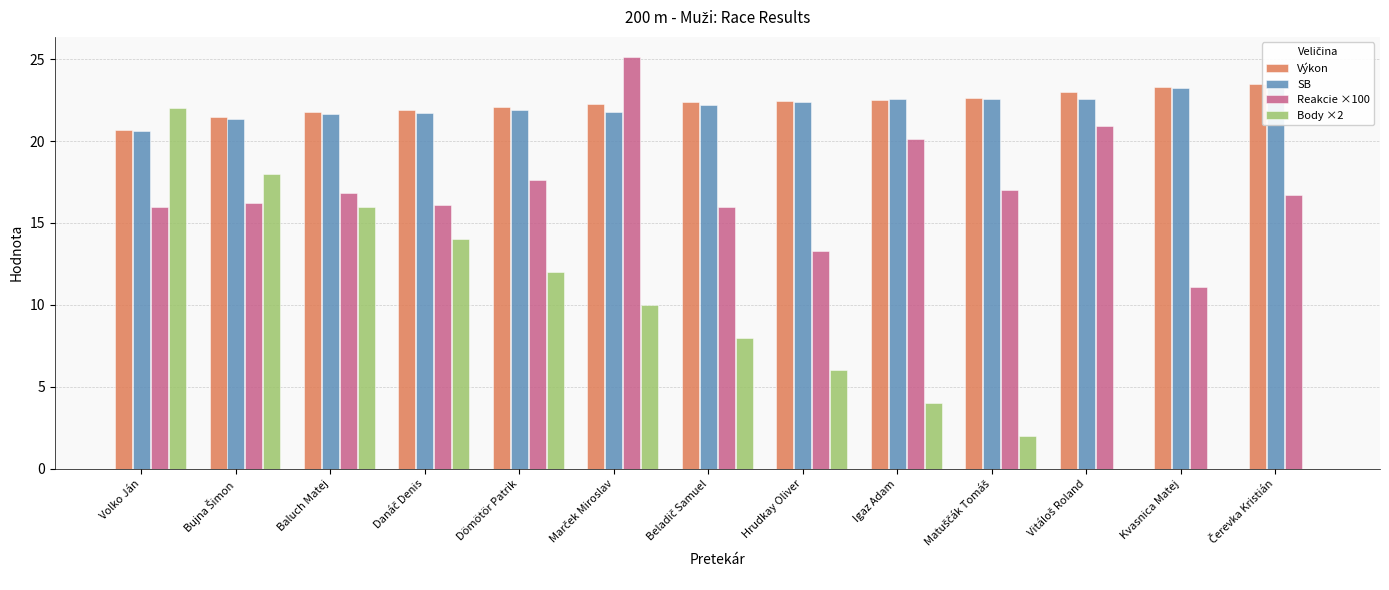

Which series has the largest range (max minus min)?

Body ×2